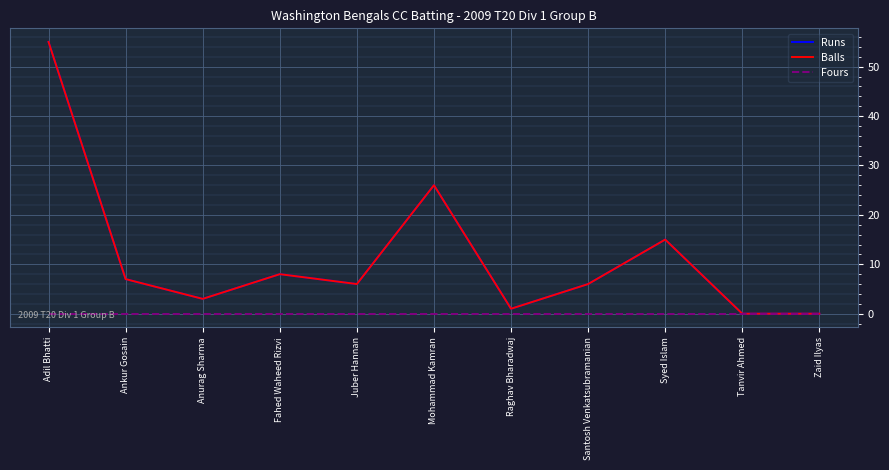

True or false: Balls and Runs cross at least once.

False